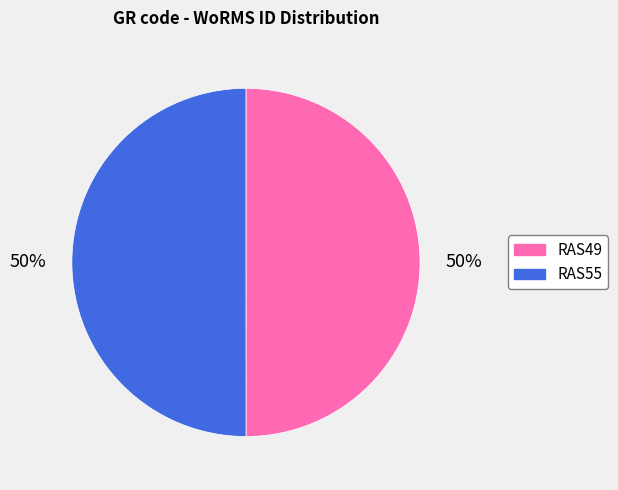

True or false: RAS55 accounts for 41% of the total.

False